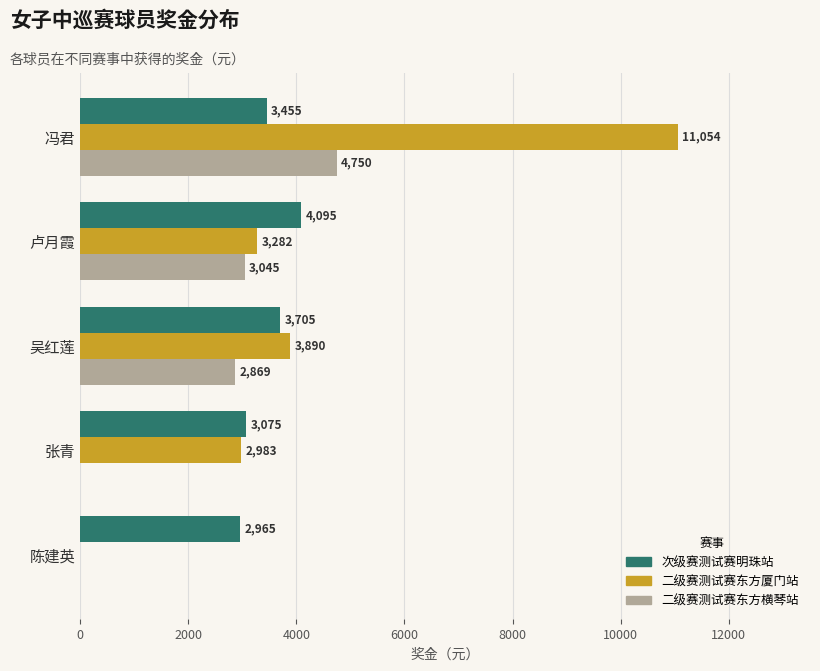

The value of 二级赛测试赛东方横琴站 at 冯君 is 2314.7. True or false?

False